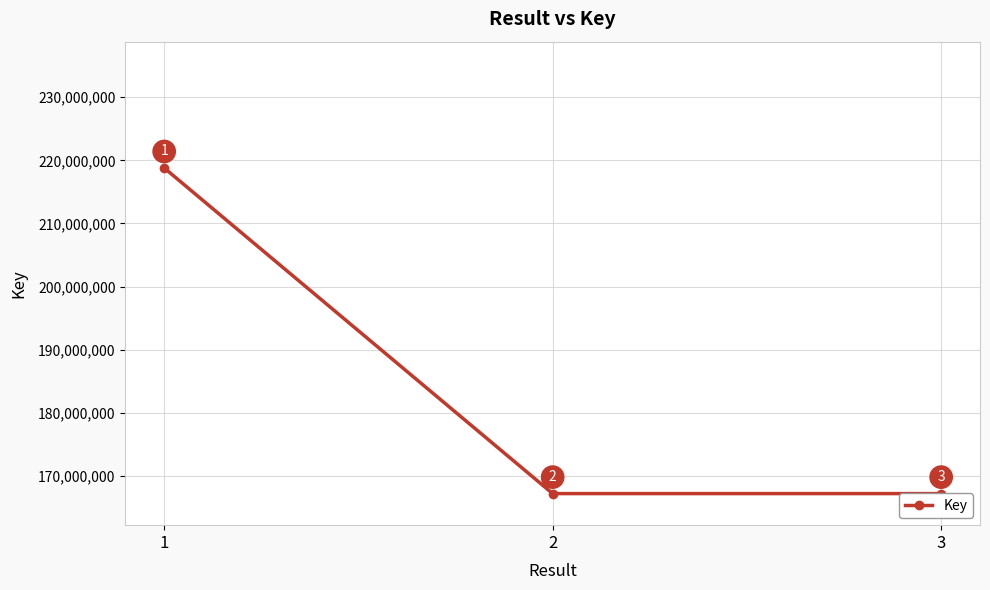

True or false: the data shows 167220906 at 2.

True